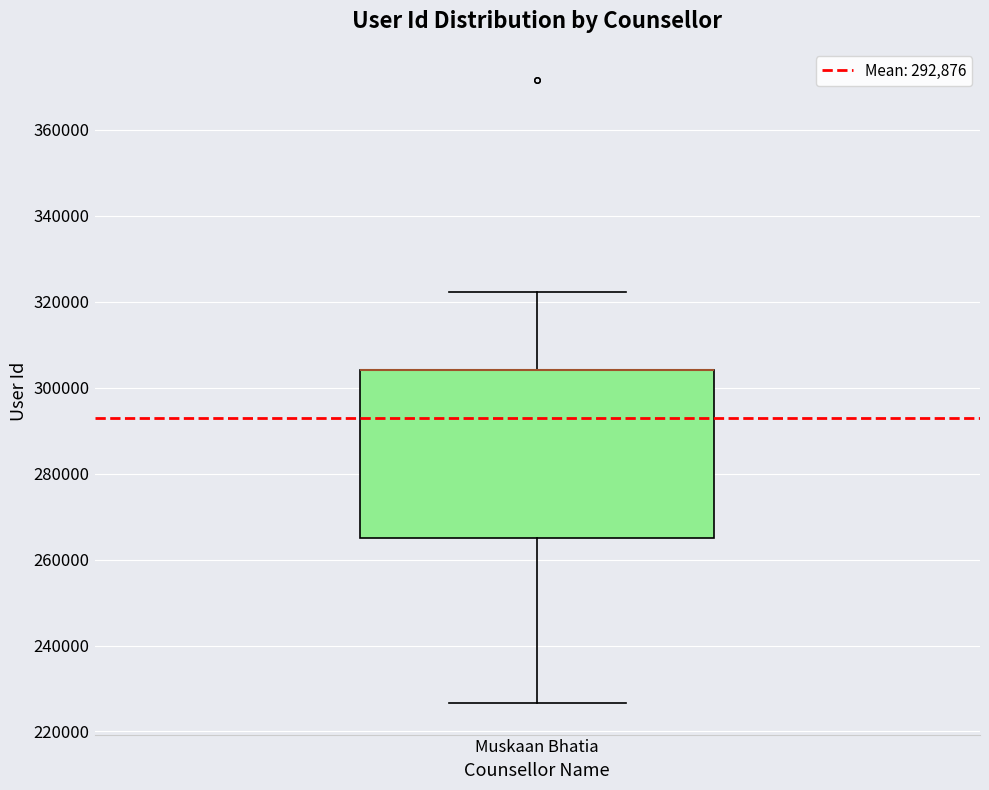

Read this box plot against the y-axis: the position of the median line, the range covered by the box, and the ends of both whiskers. The values are not printed on the chart, so give them approximately, as read against the axis.

median 304000 (drawn on the box's upper edge), box 266000 to 304000, whiskers 226000 to 322000